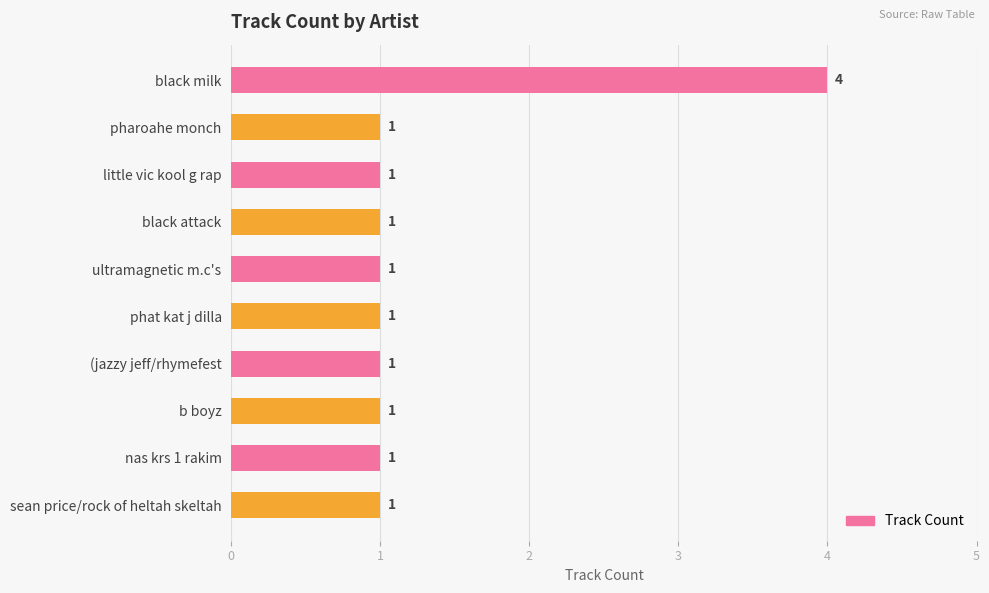

How many series are shown in this chart?

1